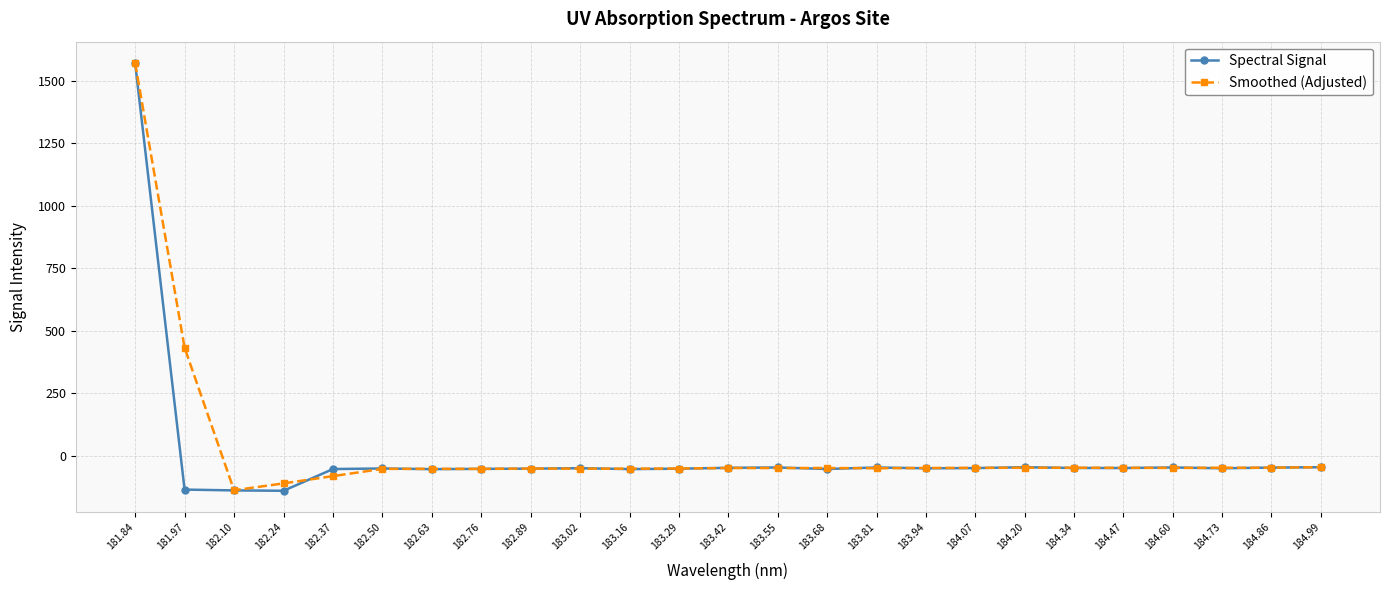

How many values in the Smoothed (Adjusted) series are below -48?

13